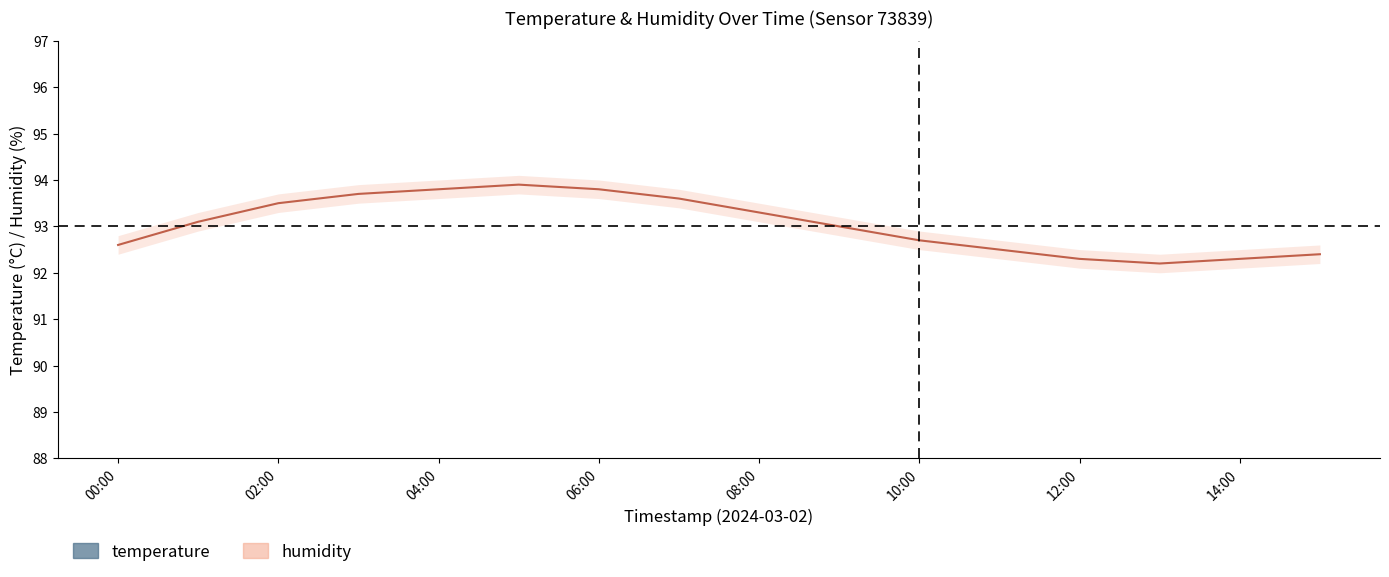

Which category has the highest value in the temperature_center series?

13:00